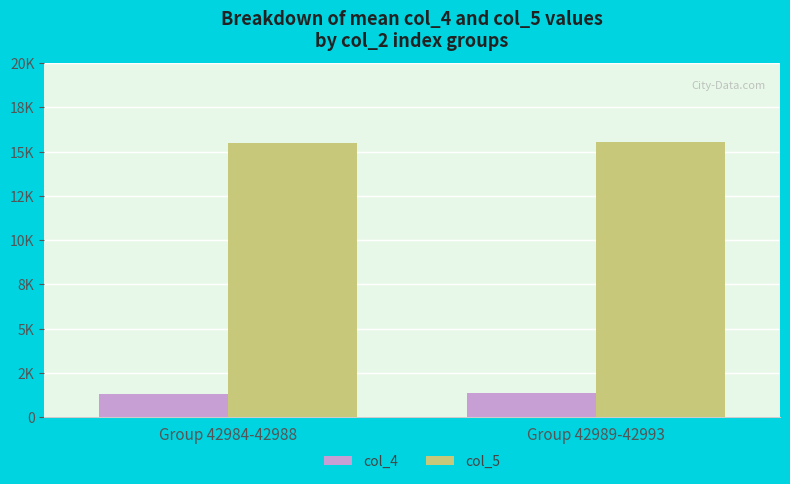

Does the chart contain stacked bars?

No